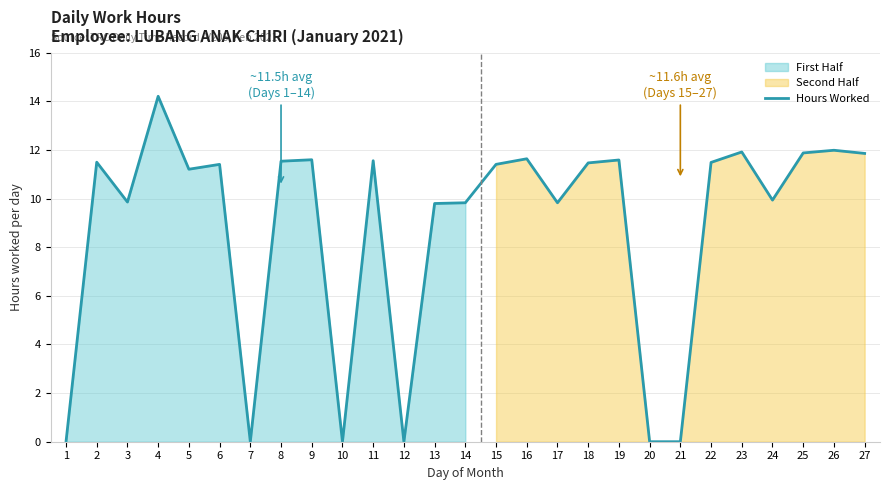

What is the sum of all values?

237.5